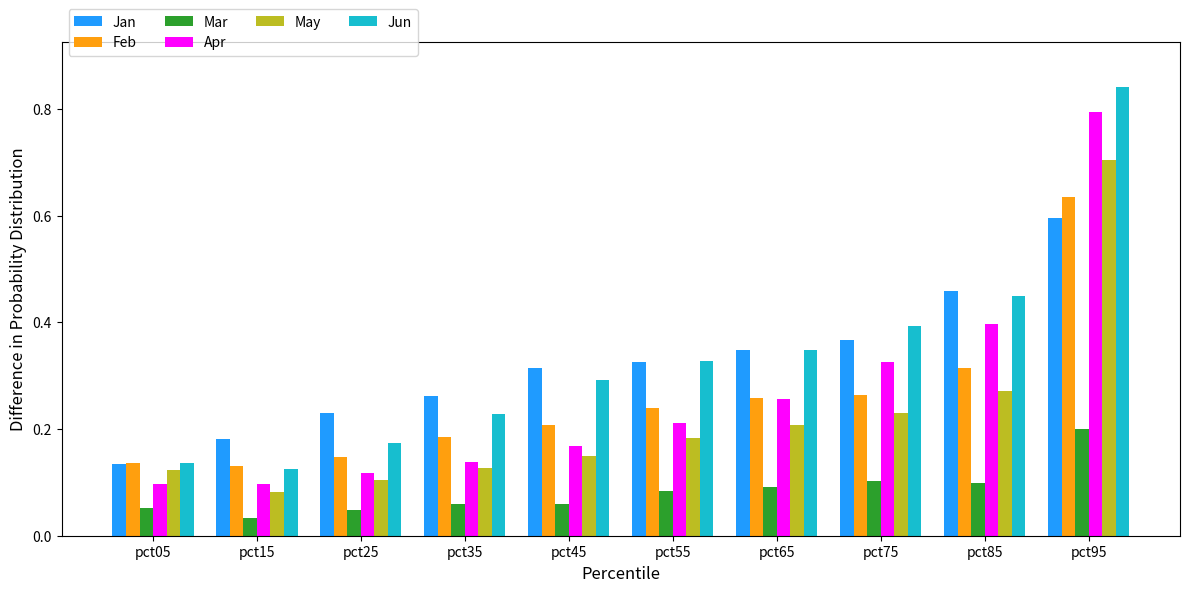

At which category is the sum across all series the highest?

pct95